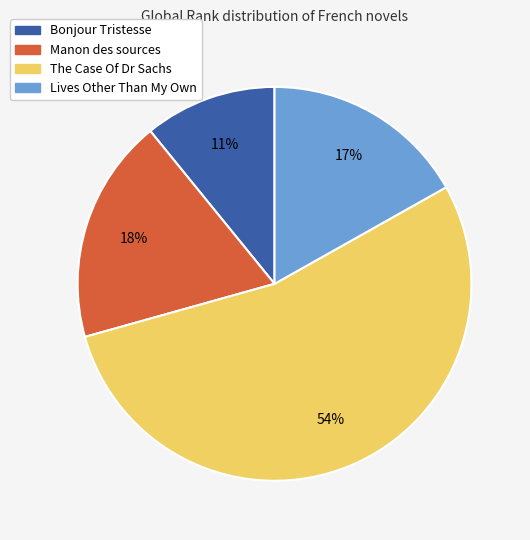

To the nearest percent, what portion does Bonjour Tristesse represent?

11%